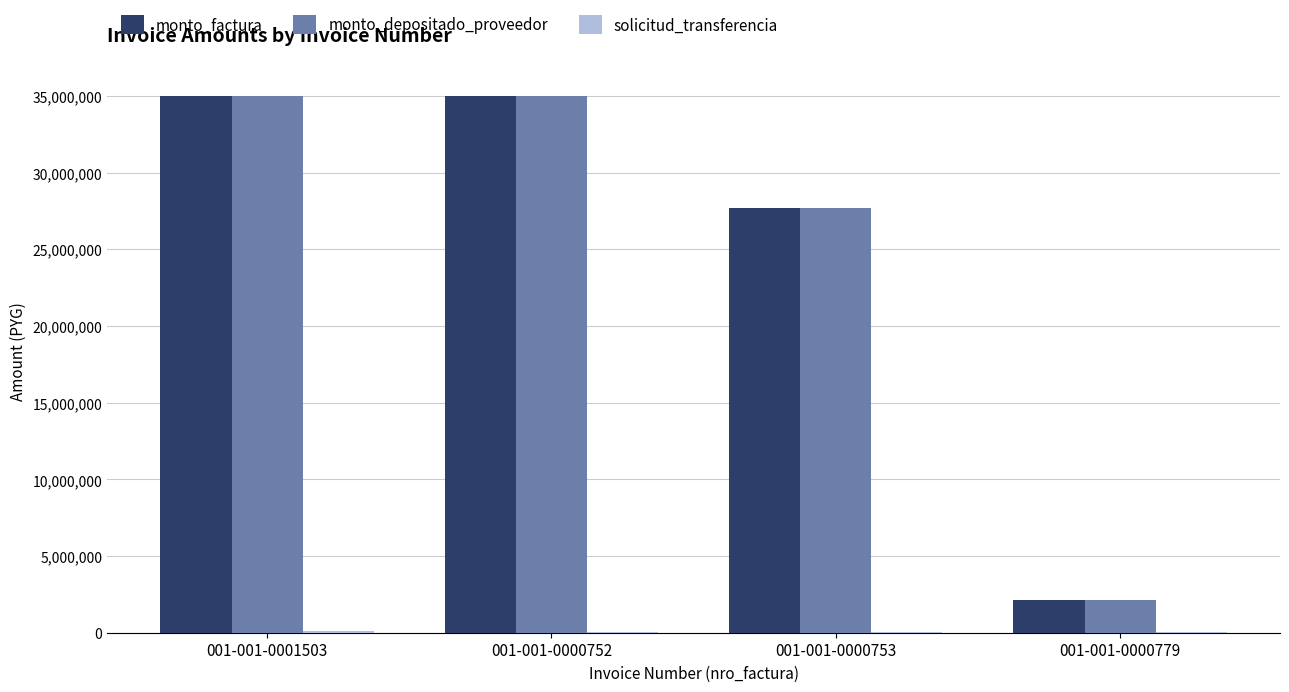

What is the highest value of the monto_depositado_proveedor series?

35000000